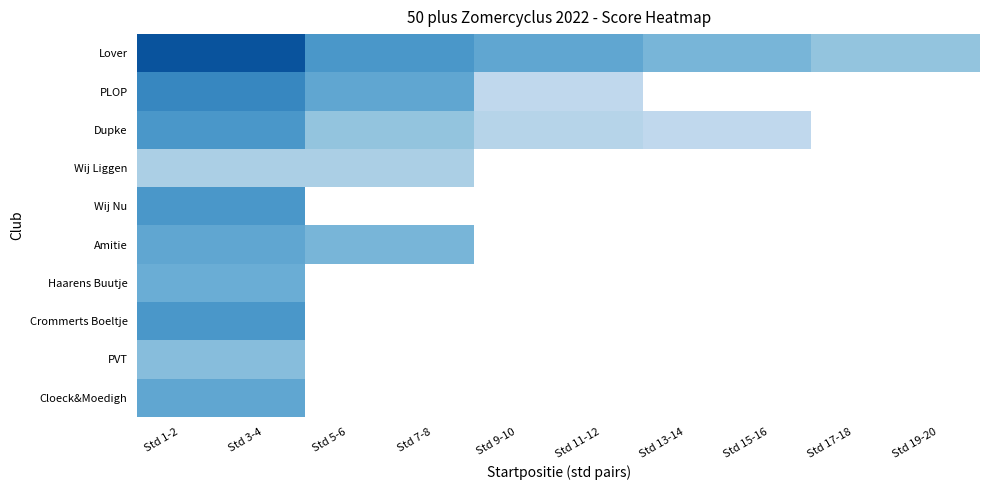

At which category is the sum across all series the highest?

Std 1-2